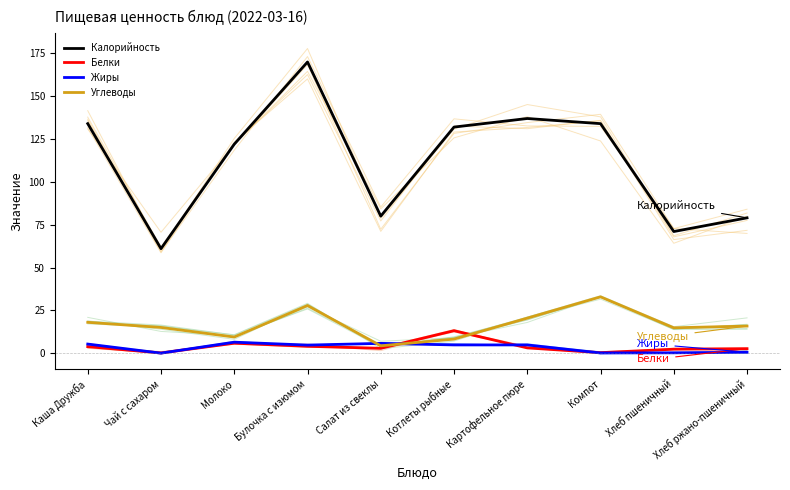

How many lines are shown in the chart?

4